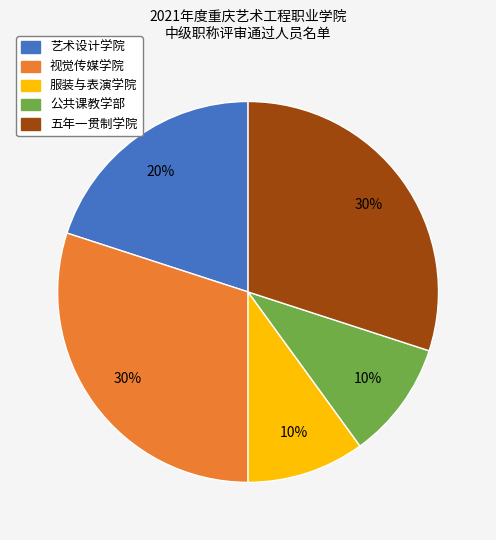

Is there a majority slice in this chart?

No